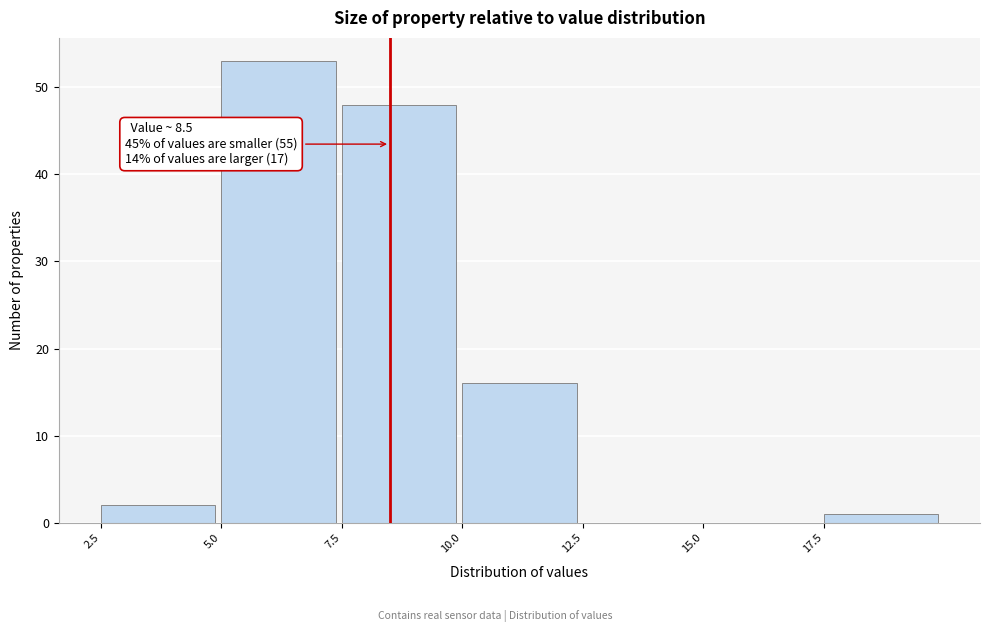

Over which range of the x-axis is the bar tallest?

5.0 to 7.5